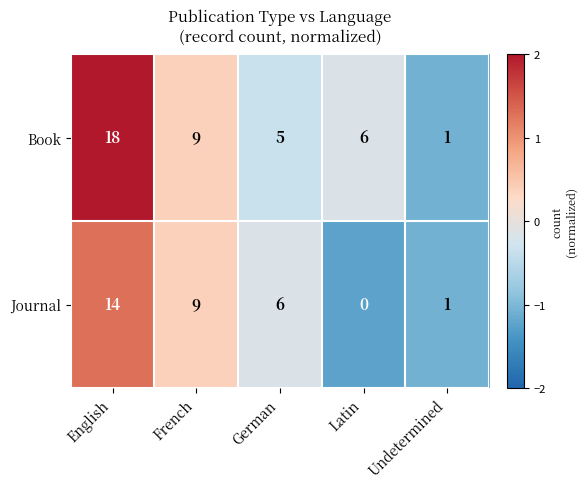

At which category is the sum across all series the highest?

English